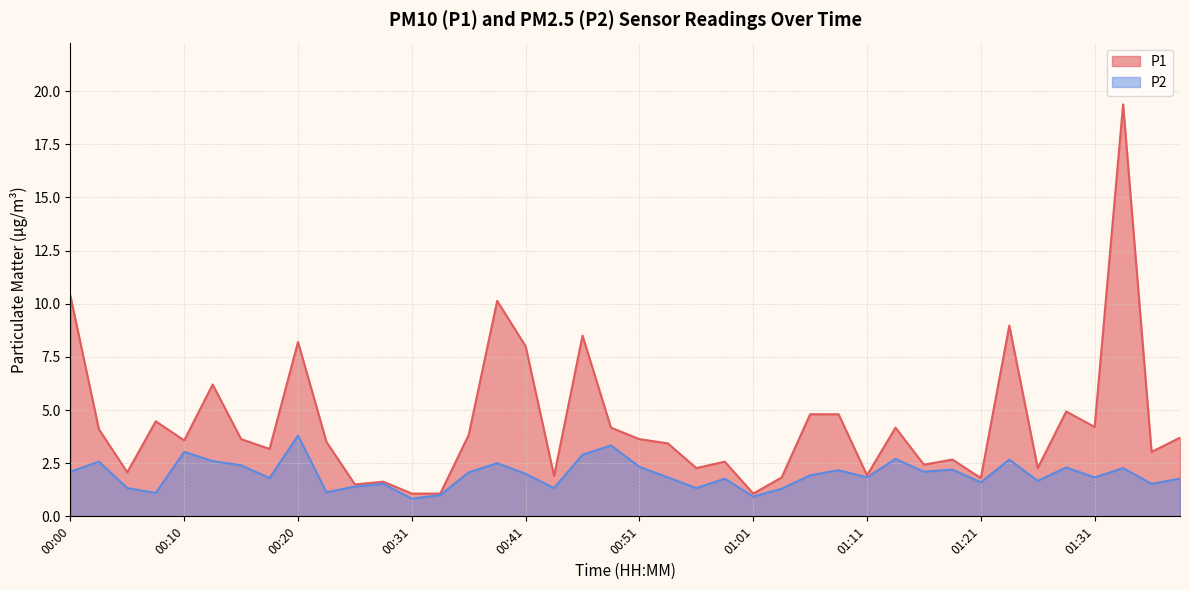

Rank the series by their maximum value, from highest to lowest.

P1, P2